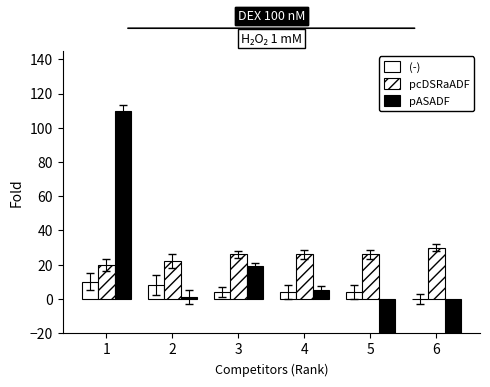

Does the chart contain any negative values?

Yes